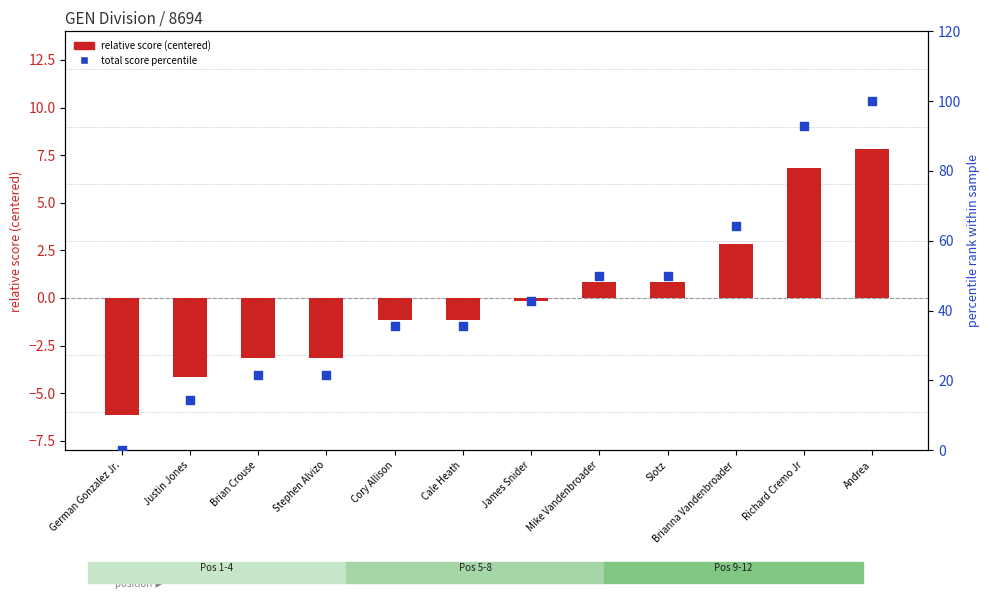

Which series contains the lowest Y value?

relative score (centered)